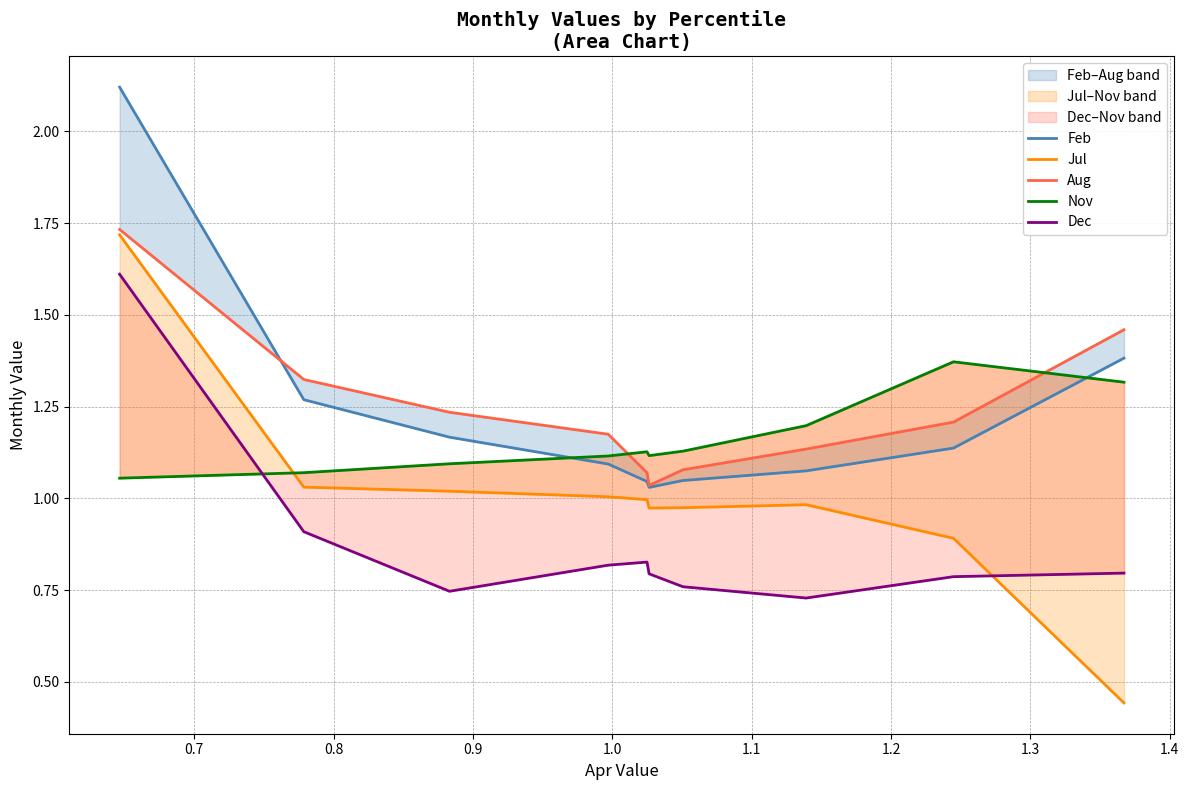

At how many categories does at least one series exceed 1?

10